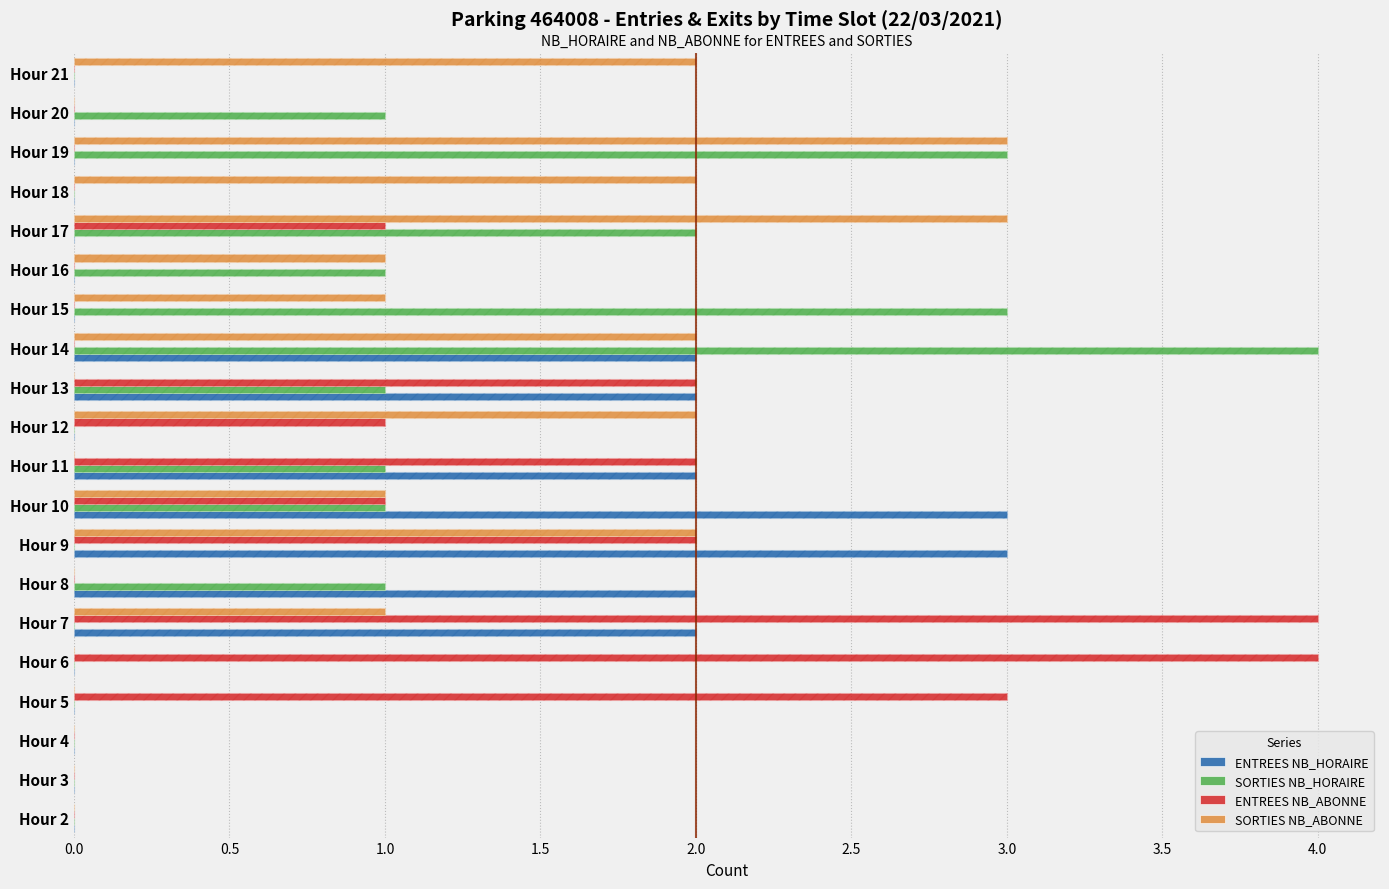

How many groups of bars are there?

20